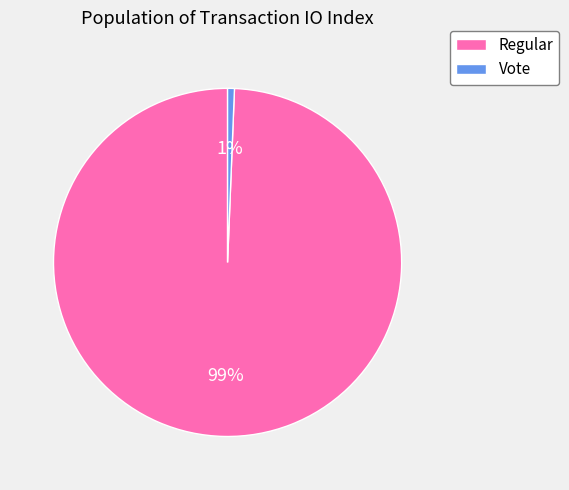

Between Regular and Vote, which is larger?

Regular